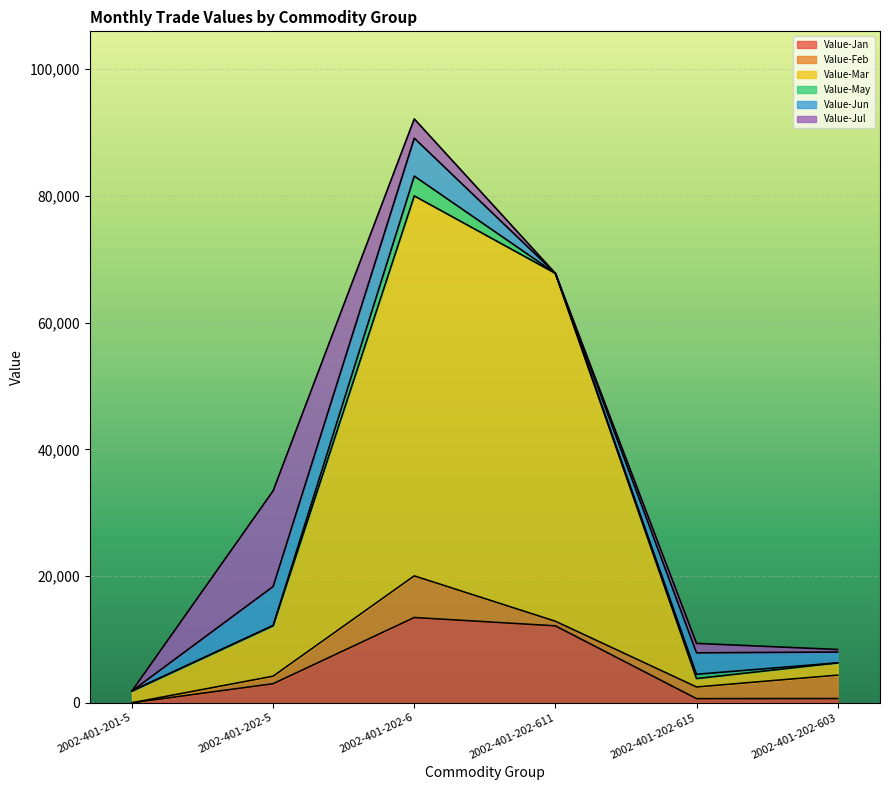

How many lines are shown in the chart?

6